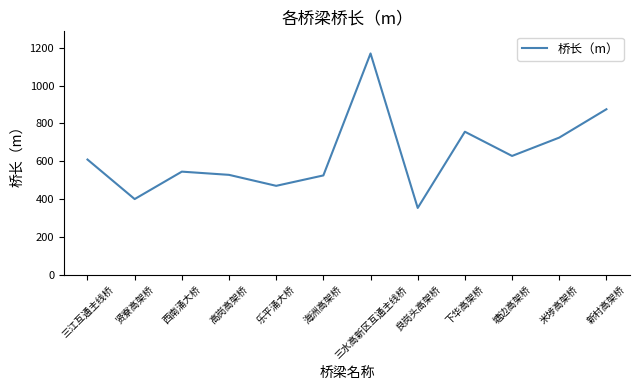

What is the change in value from 乐平涌大桥 to 下华高架桥?

+286.1